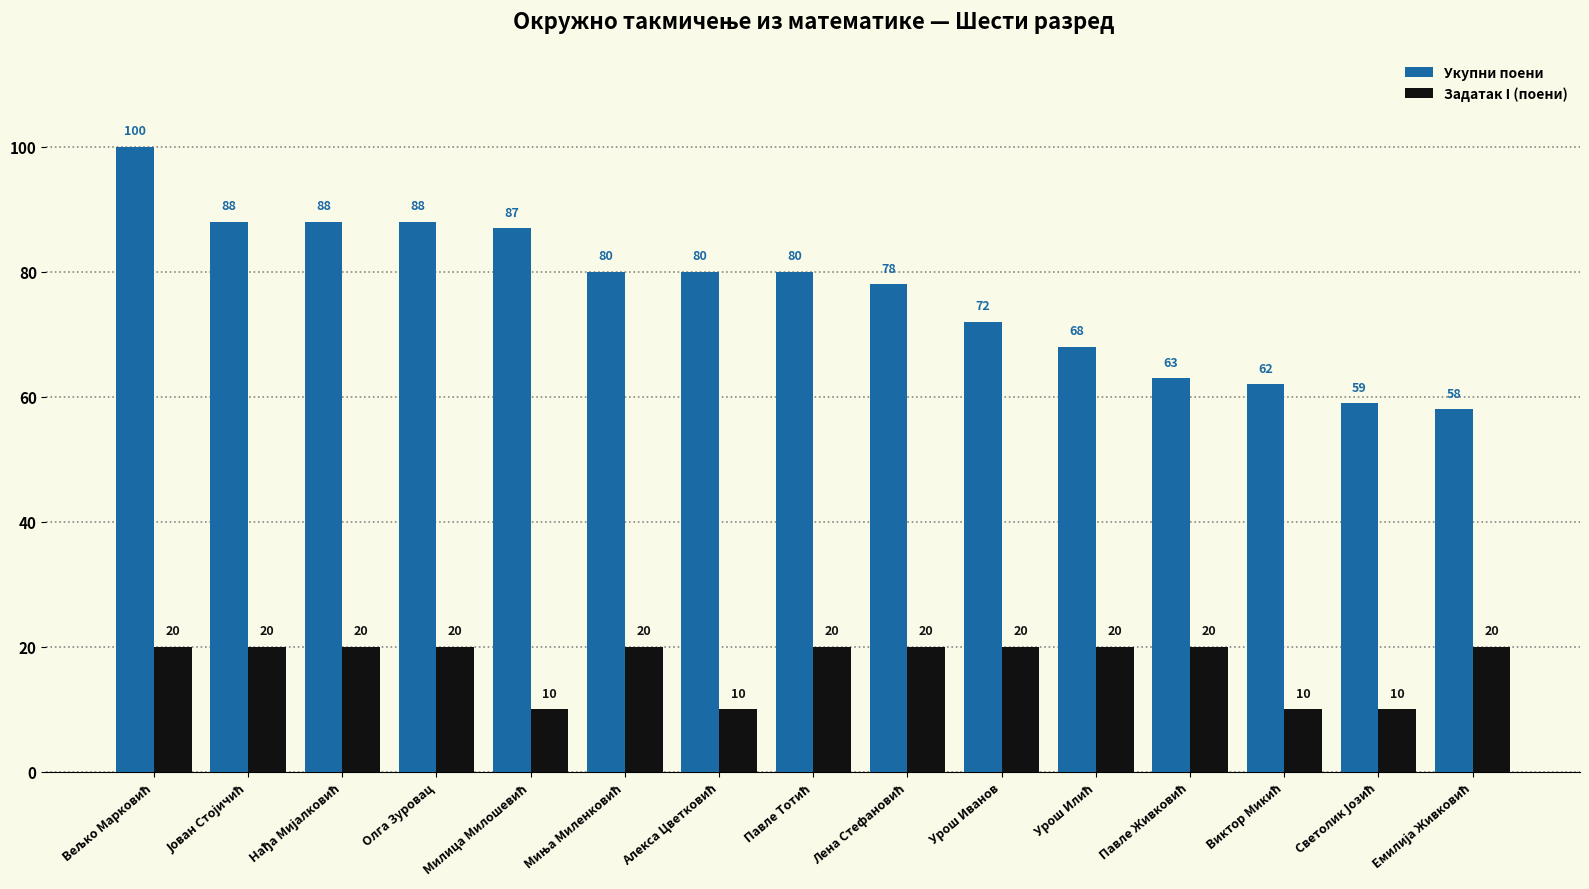

What is the greatest value displayed?

100